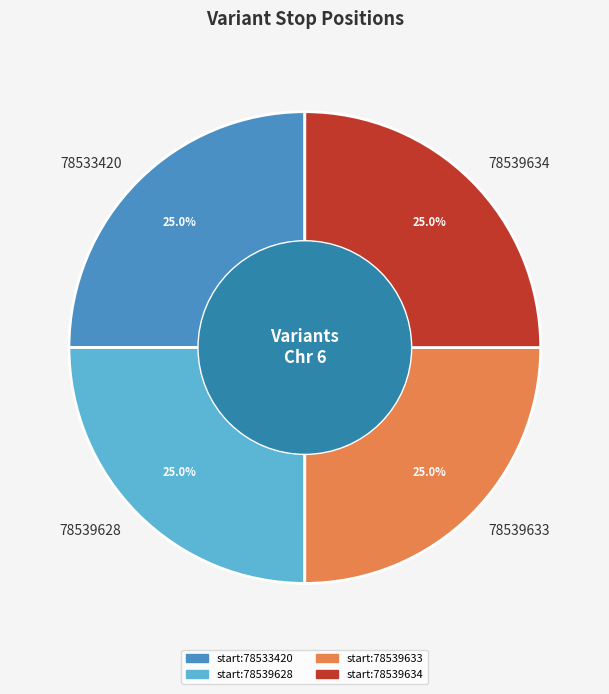

To the nearest percent, what is the average slice percentage?

25%